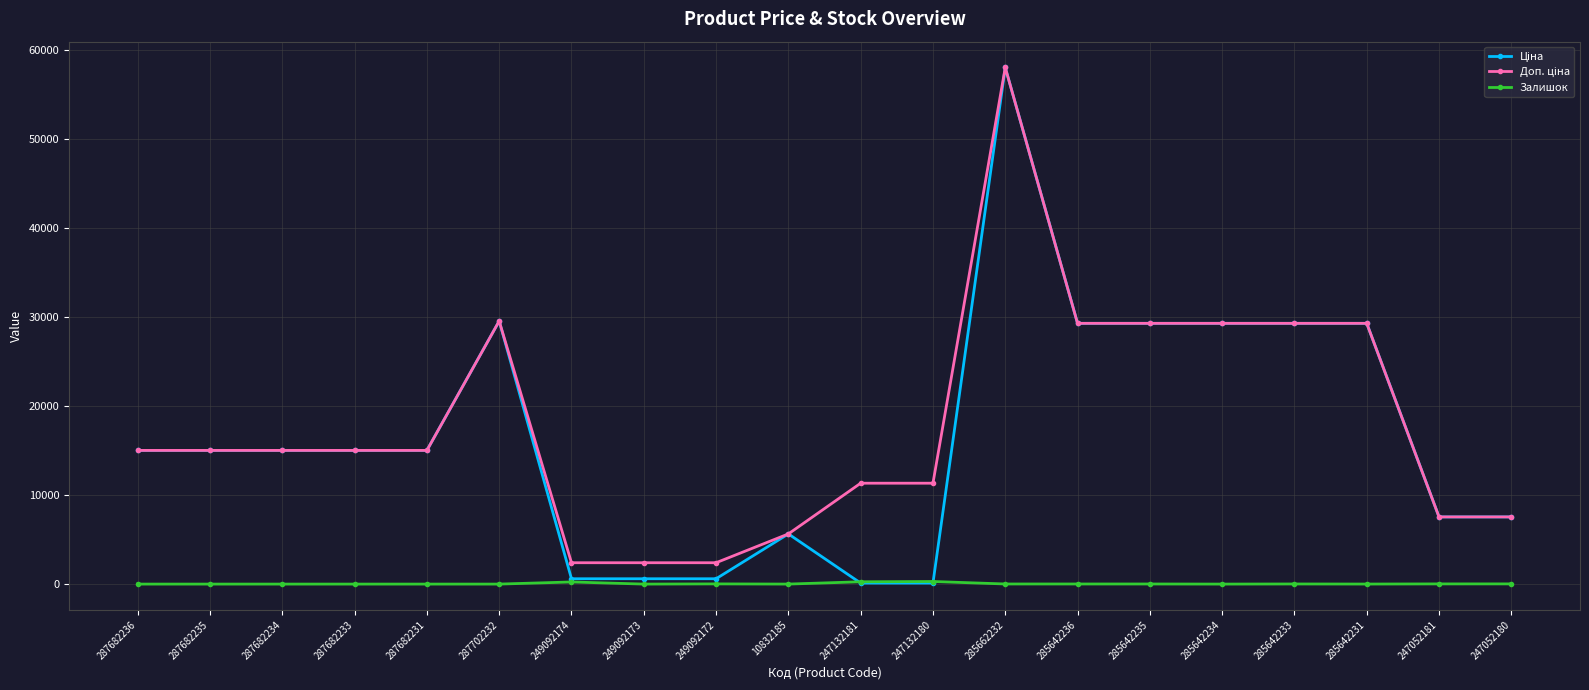

Is it true that Залишок equals 0.0 at 287682236?

True